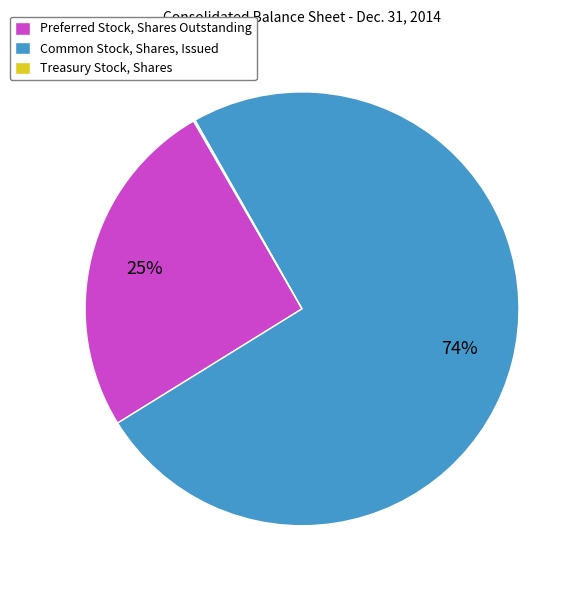

To the nearest percent, what is the average slice percentage?

33%